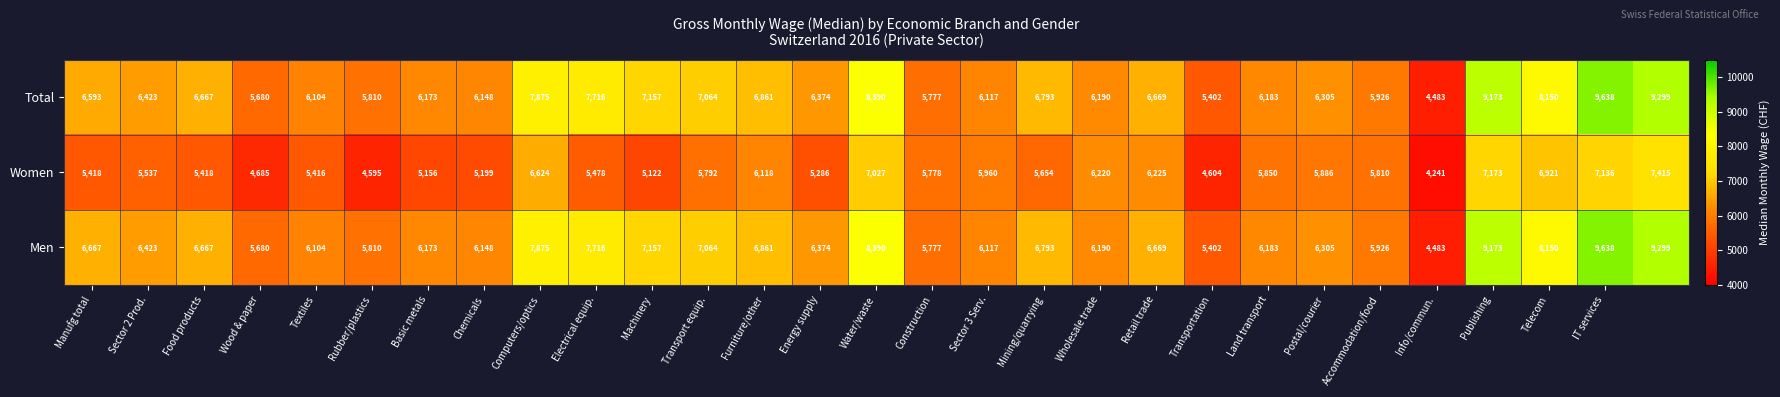

What is the minimum value shown in the chart?

4241